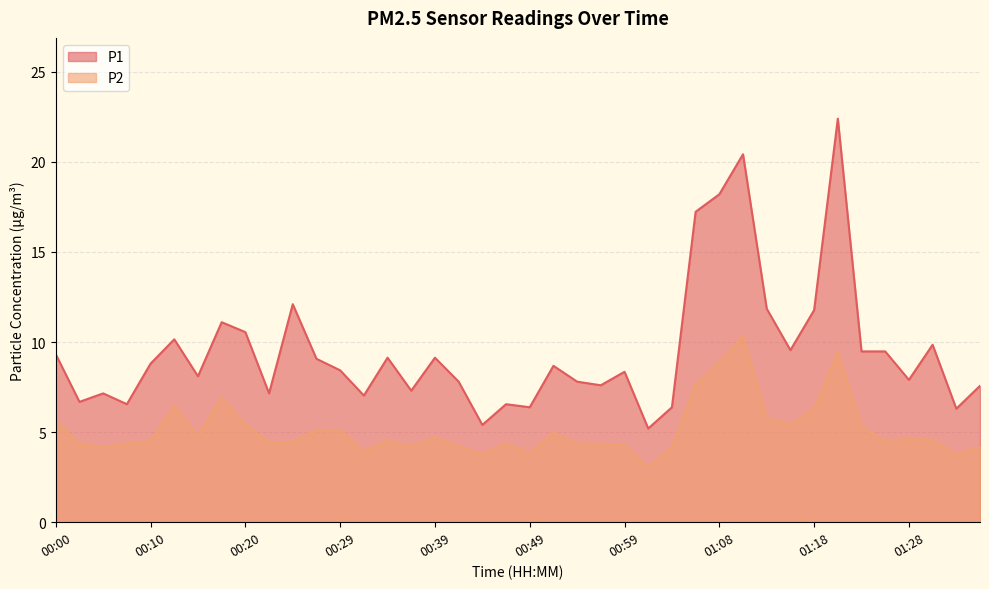

The value of P1 at 01:23 is 9.5. True or false?

True